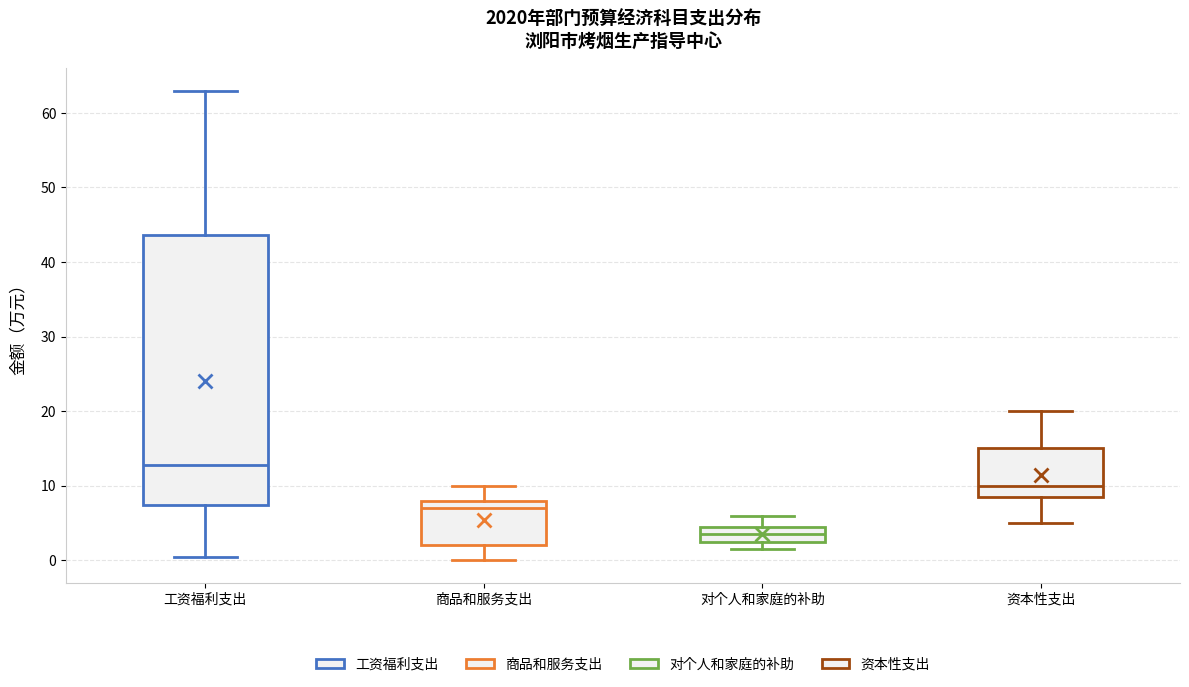

Which box's median line is the lowest?

对个人和家庭的补助